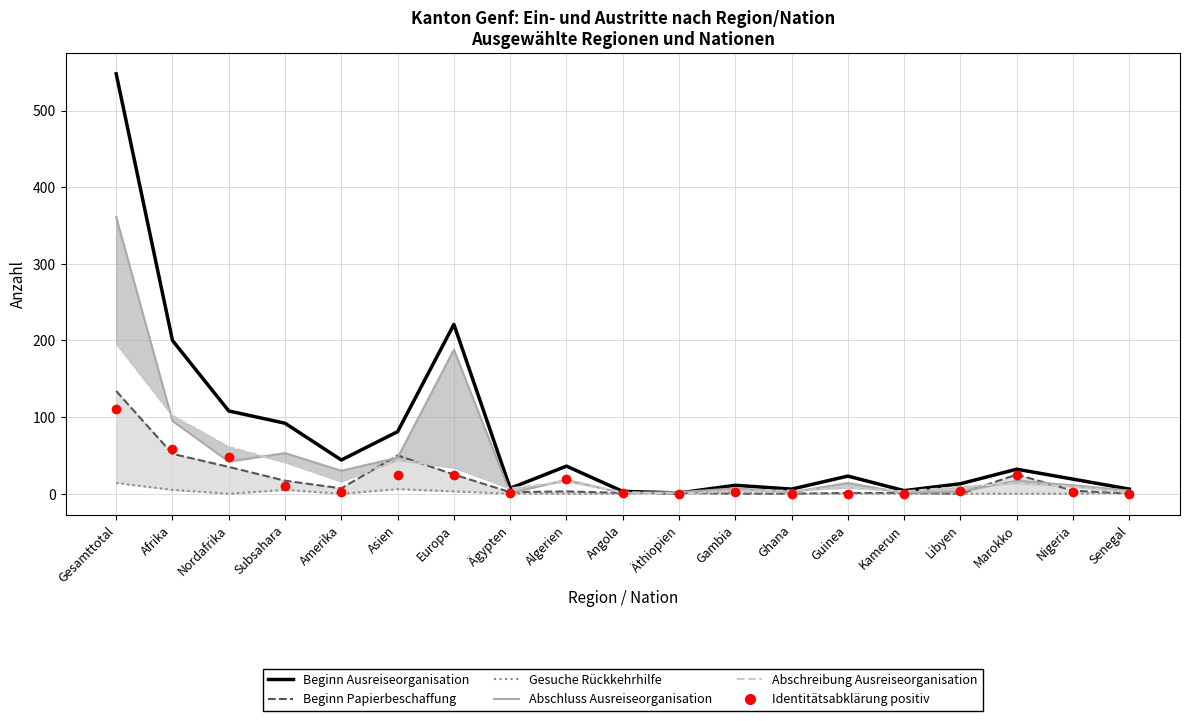

At how many categories does at least one series exceed 68?

6